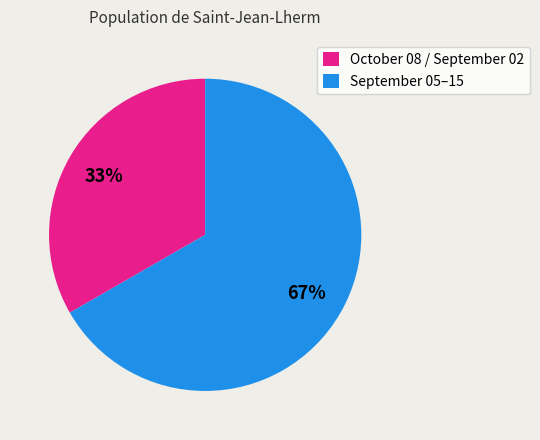

Rank the categories by value from highest to lowest.

September 05–15, October 08 / September 02